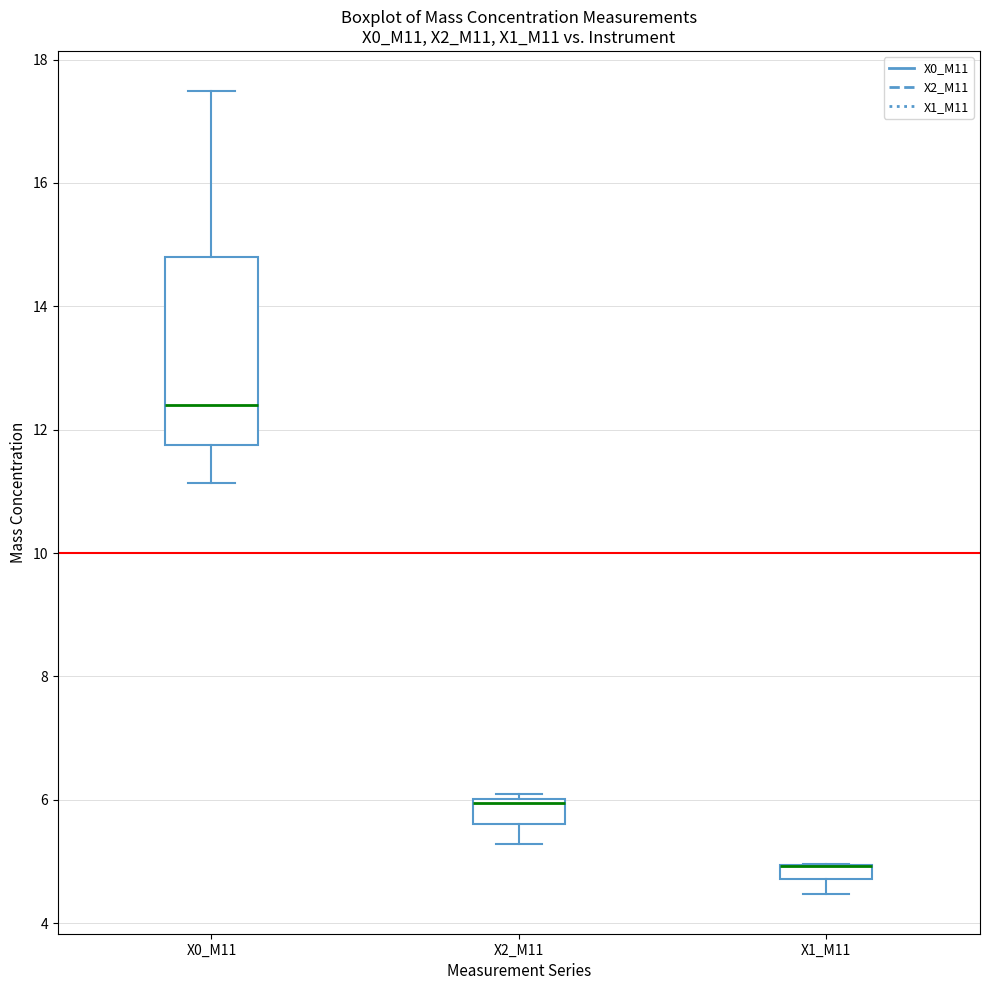

Which box is the tallest, from its lower edge to its upper edge?

X0_M11